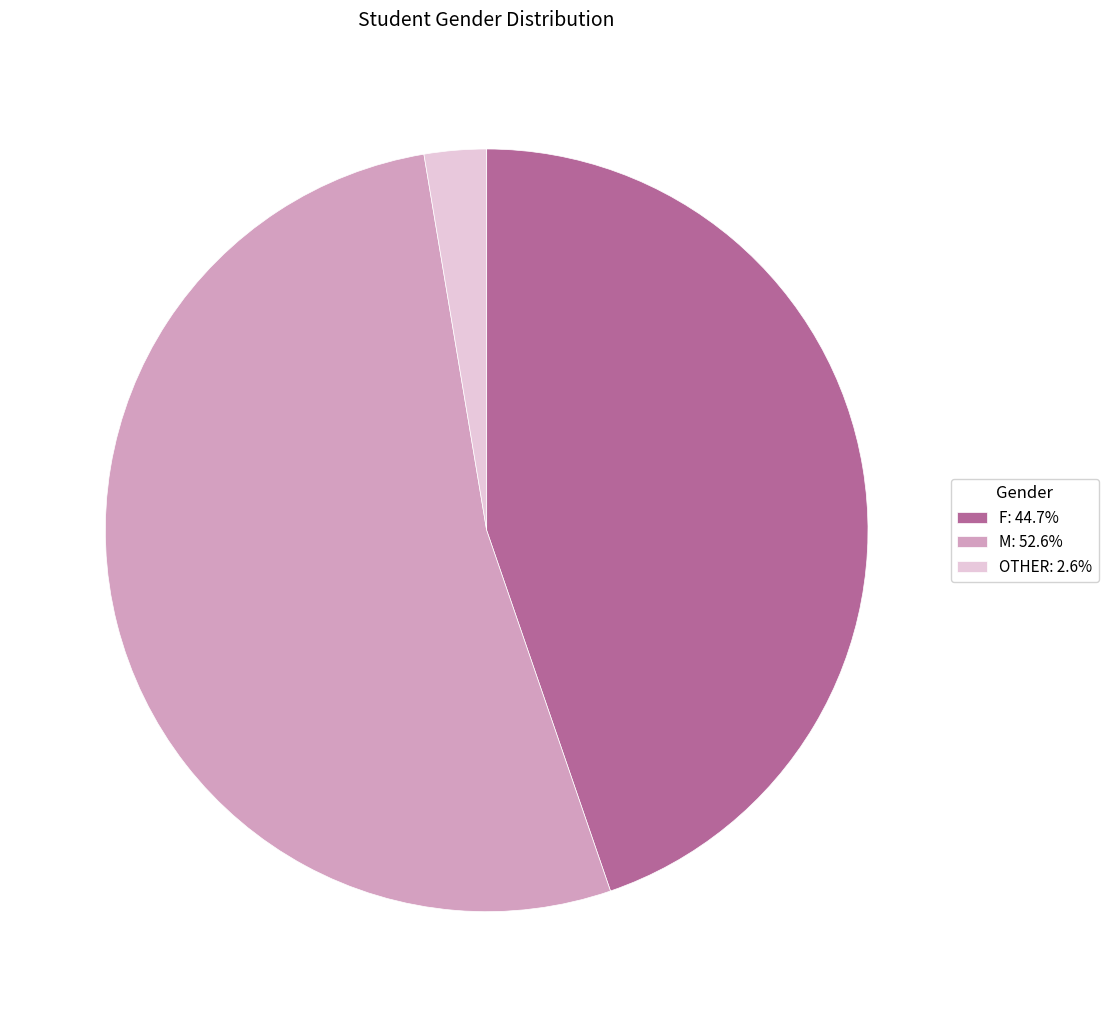

The F slice represents 45% of the pie. True or false?

True